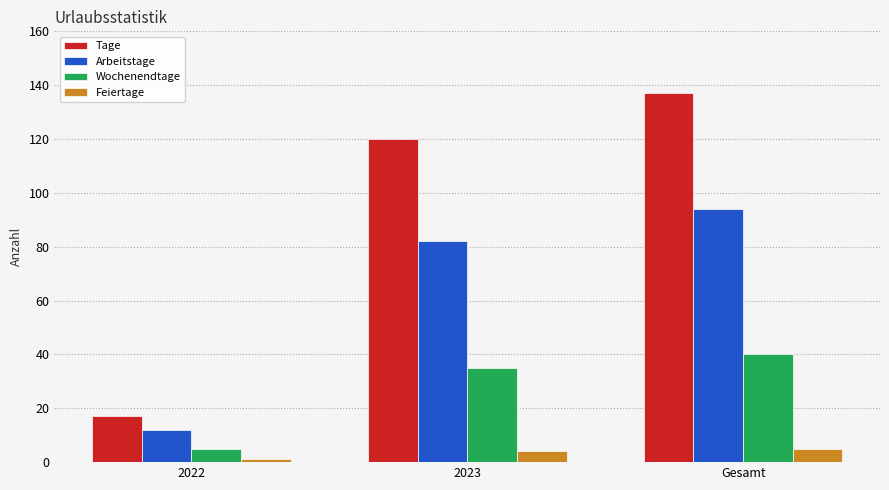

What are all the series names shown in the legend?

Tage, Arbeitstage, Wochenendtage, Feiertage